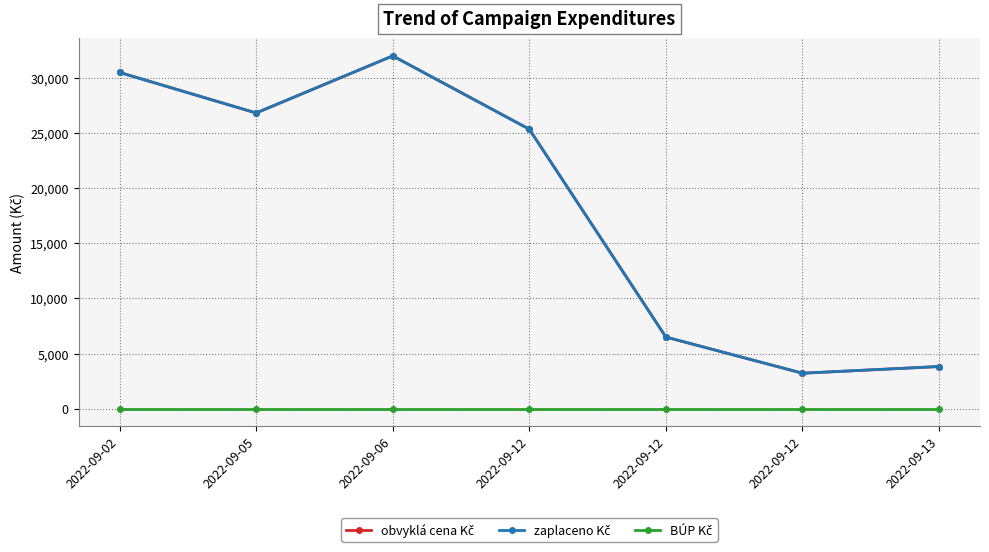

Between 2022-09-05 and 2022-09-12, which is larger?

2022-09-05